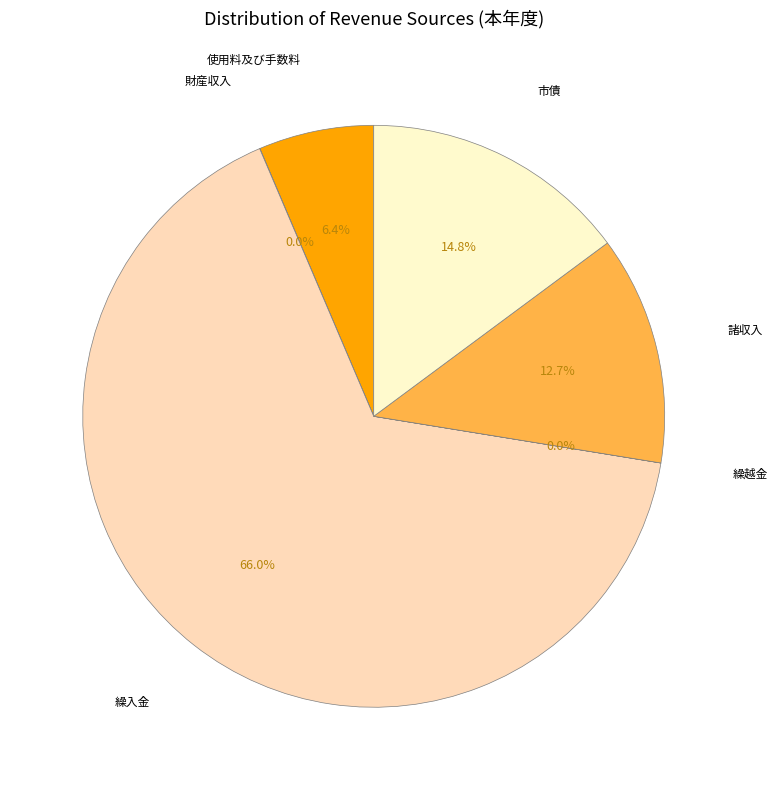

Which has a higher value, 使用料及び手数料 or 繰入金?

繰入金